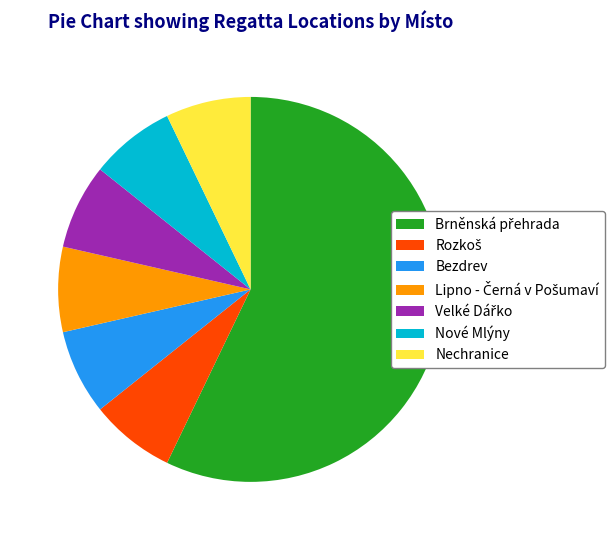

Combined, do Bezdrev and Nechranice account for over 50%?

No